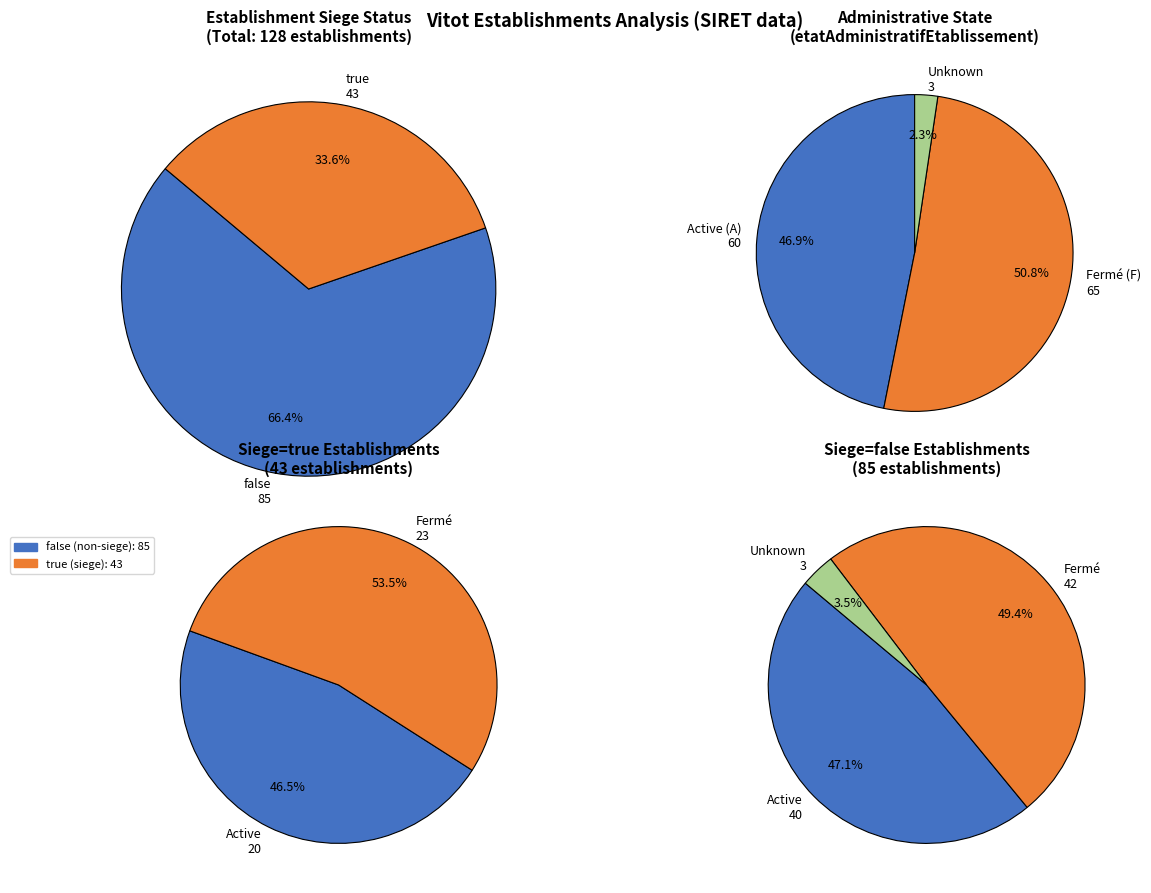

Count the number of slices in the pie.

2